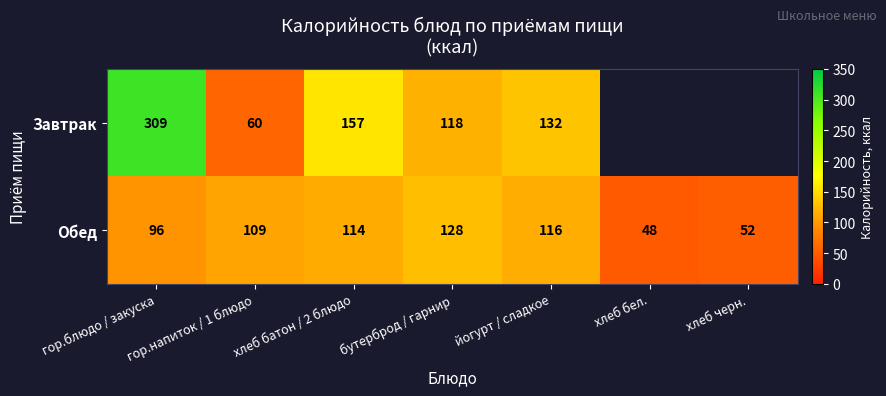

Which category has the lowest value in the Обед series?

хлеб бел.